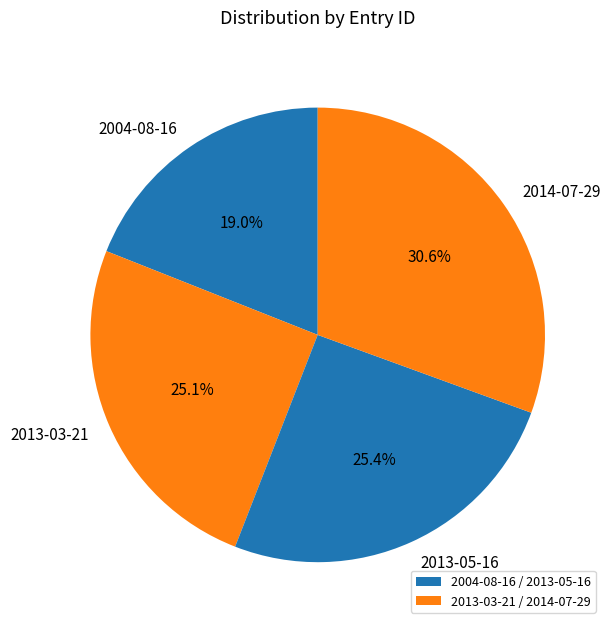

The 2004-08-16 slice represents 19% of the pie. True or false?

True